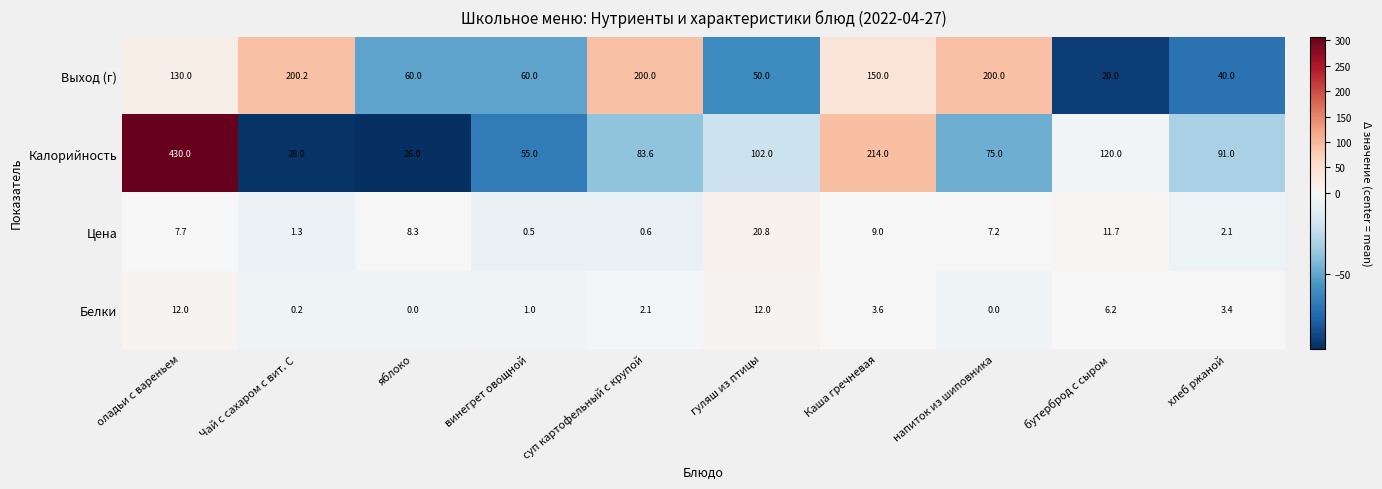

What is the difference between the maximum and minimum values in the Белки series?

12.0